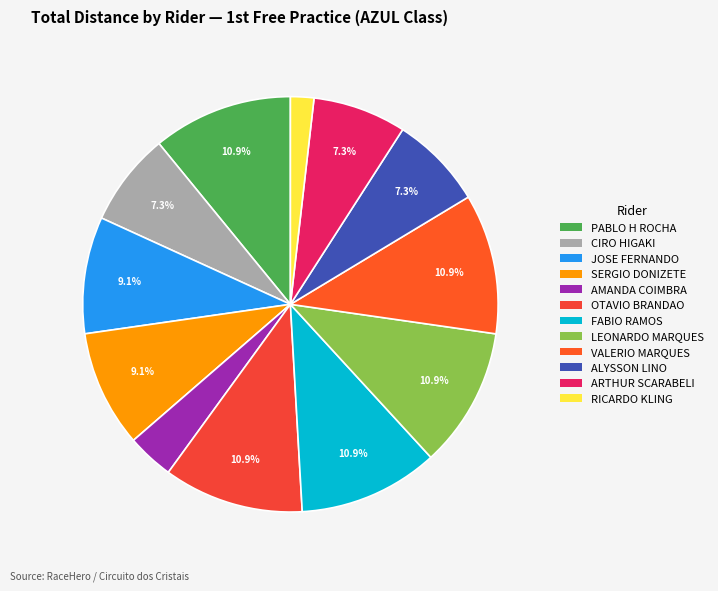

What is the change in value from FABIO RAMOS to ARTHUR SCARABELI?

-8.8